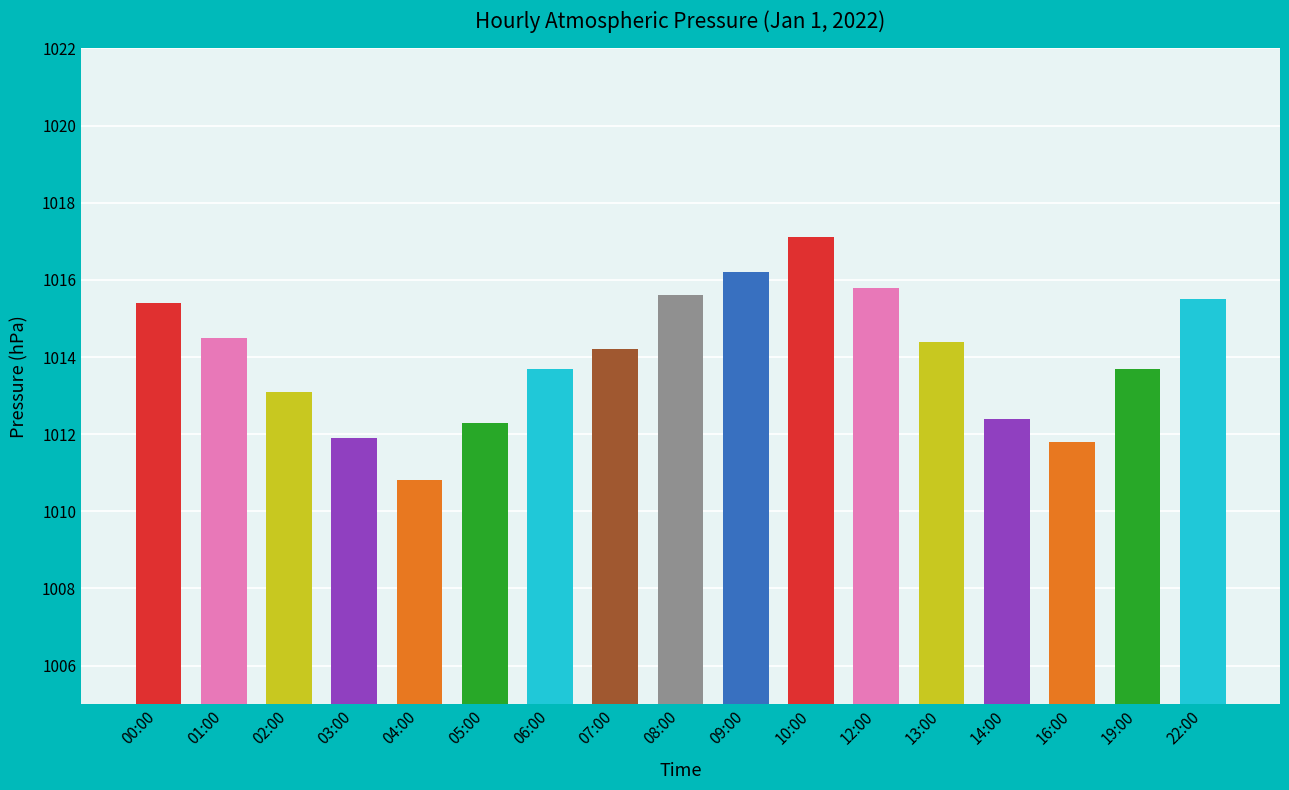

What is the value of the 7th bar from the left?

1013.7